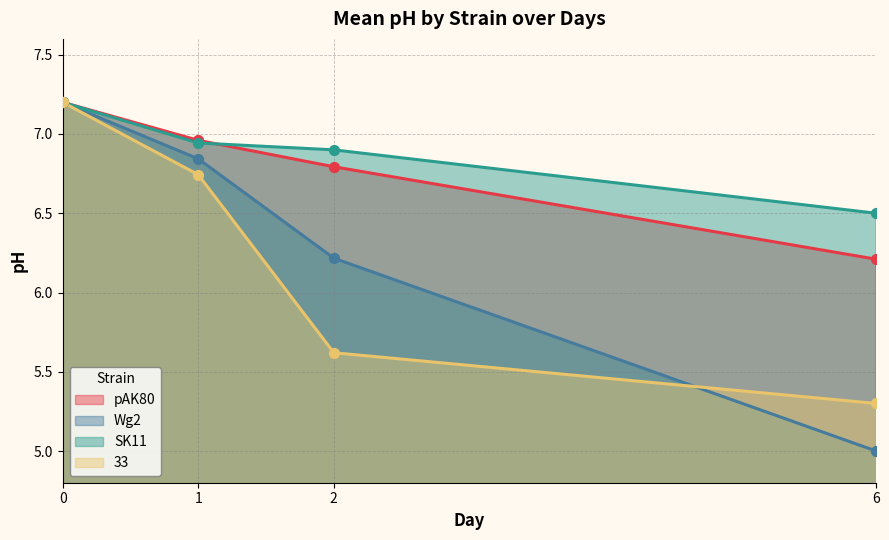

What are all the series names shown in the legend?

pAK80, Wg2, SK11, 33